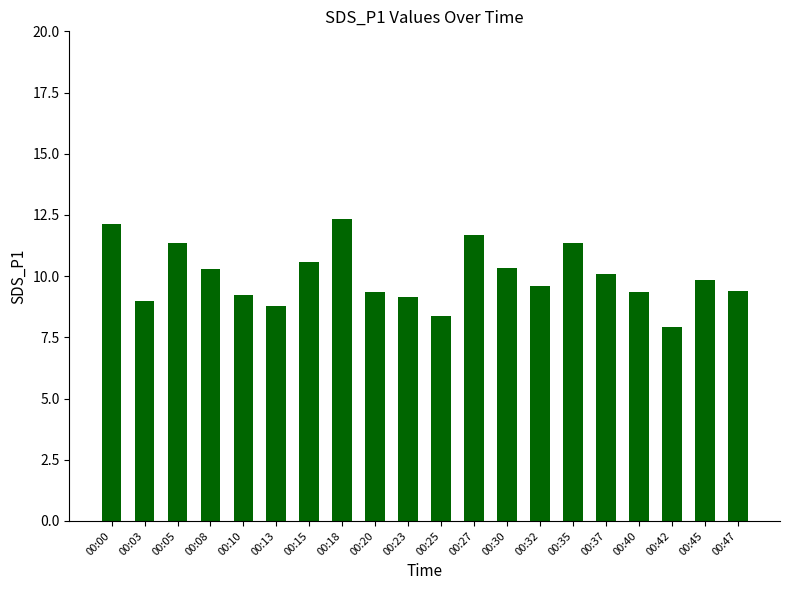

How many series are shown in this chart?

1